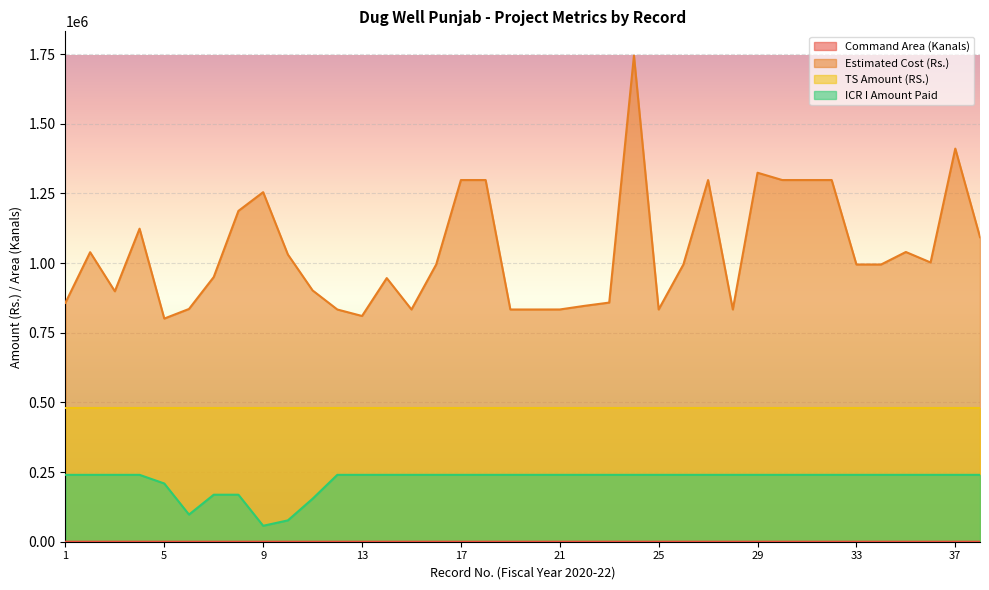

True or false: Command Area (Kanals) has more than 1 interior local peaks.

True